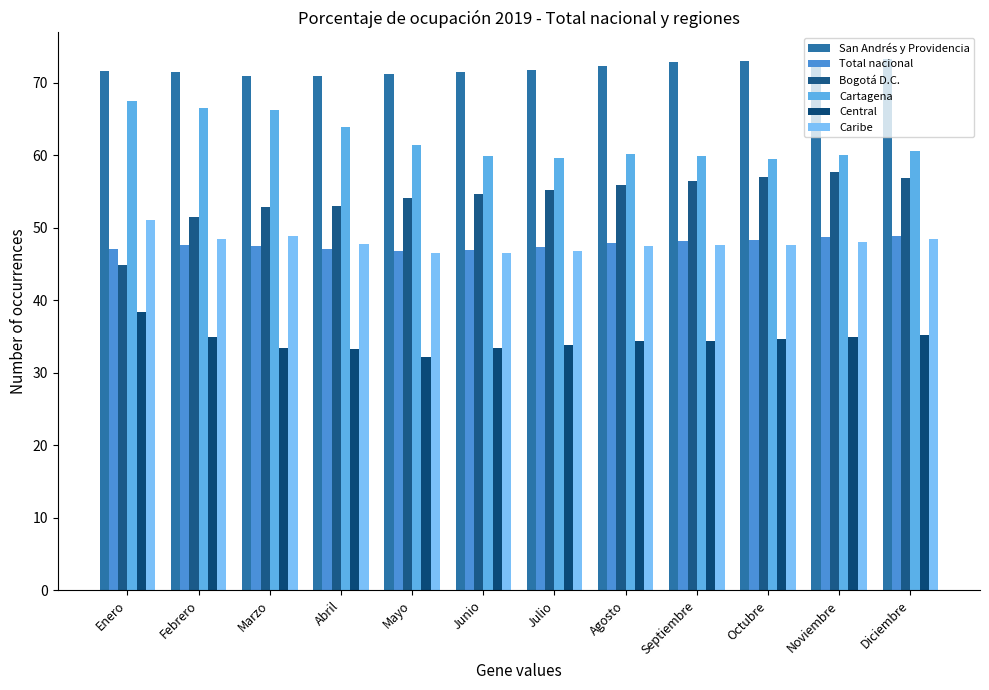

How many bars are there in each group?

6